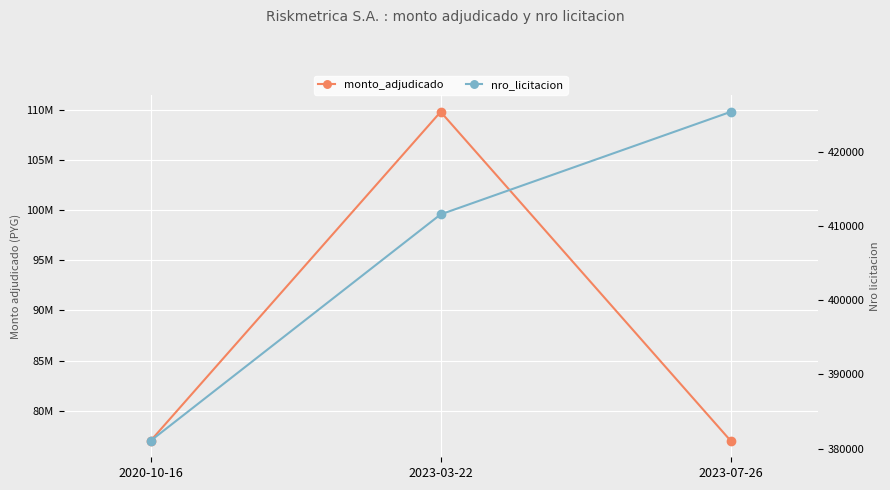

Count the number of categories in the chart.

3